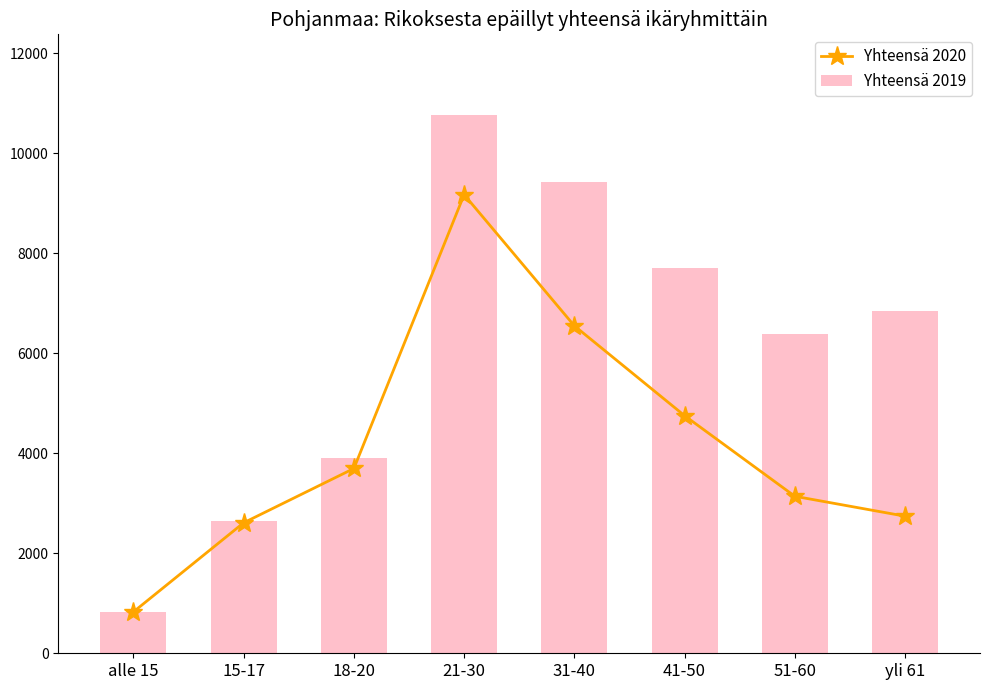

Are the bars horizontal?

No